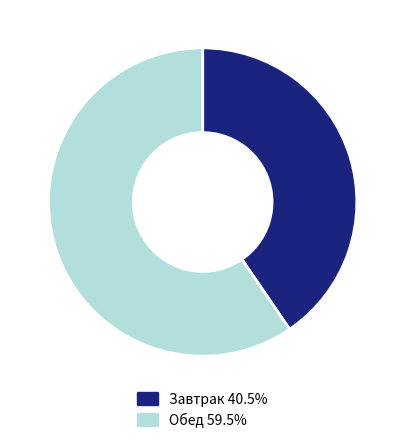

Is there a majority slice in this chart?

Yes